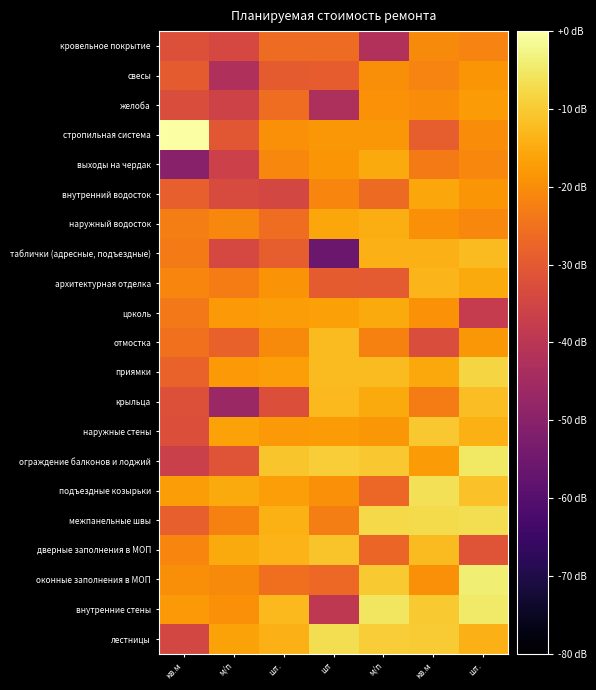

Reading left to right, what are all the values shown in this chart?

кровельное покрытие: кв.м=-32.1	м/п=-34.1	шт.=-26.1	шт=-26.2	м/п=-42.1	кв.м=-20.5	шт.=-21.6
свесы: кв.м=-29.7	м/п=-42.5	шт.=-29.4	шт=-29.4	м/п=-20.0	кв.м=-21.9	шт.=-18.7
желоба: кв.м=-32.9	м/п=-35.7	шт.=-25.8	шт=-42.8	м/п=-19.1	кв.м=-20.2	шт.=-17.6
стропильная система: кв.м=0.0	м/п=-30.4	шт.=-19.4	шт=-18.4	м/п=-18.2	кв.м=-29.0	шт.=-20.3
выходы на чердак: кв.м=-50.2	м/п=-36.3	шт.=-21.2	шт=-18.7	м/п=-15.0	кв.м=-23.2	шт.=-21.0
внутренний водосток: кв.м=-28.5	м/п=-33.4	шт.=-34.5	шт=-21.5	м/п=-26.5	кв.м=-15.8	шт.=-18.5
наружный водосток: кв.м=-22.5	м/п=-21.1	шт.=-25.9	шт=-15.7	м/п=-14.5	кв.м=-19.6	шт.=-21.1
таблички (адресные, подъездные): кв.м=-23.4	м/п=-34.2	шт.=-28.9	шт=-55.8	м/п=-13.8	кв.м=-14.0	шт.=-12.4
архитектурная отделка: кв.м=-21.4	м/п=-23.1	шт.=-19.0	шт=-29.5	м/п=-29.8	кв.м=-13.2	шт.=-15.1
цоколь: кв.м=-23.5	м/п=-17.9	шт.=-17.3	шт=-16.8	м/п=-15.3	кв.м=-19.3	шт.=-38.1
отмостка: кв.м=-25.0	м/п=-28.3	шт.=-20.5	шт=-12.4	м/п=-22.1	кв.м=-33.0	шт.=-18.2
приямки: кв.м=-27.8	м/п=-17.9	шт.=-17.2	шт=-12.5	м/п=-12.5	кв.м=-15.5	шт.=-8.4
крыльца: кв.м=-32.2	м/п=-46.6	шт.=-32.4	шт=-12.6	м/п=-15.0	кв.м=-22.9	шт.=-12.0
наружные стены: кв.м=-32.4	м/п=-16.3	шт.=-18.0	шт=-17.6	м/п=-18.2	кв.м=-10.5	шт.=-14.3
ограждение балконов и лоджий: кв.м=-36.7	м/п=-31.2	шт.=-10.8	шт=-9.5	м/п=-10.4	кв.м=-17.5	шт.=-5.2
подъездные козырьки: кв.м=-17.2	м/п=-15.0	шт.=-16.9	шт=-19.5	м/п=-27.1	кв.м=-6.4	шт.=-11.3
межпанельные швы: кв.м=-28.5	м/п=-22.0	шт.=-14.2	шт=-22.8	м/п=-7.6	кв.м=-7.5	шт.=-6.8
дверные заполнения в МОП: кв.м=-21.5	м/п=-15.3	шт.=-13.7	шт=-11.1	м/п=-27.3	кв.м=-12.2	шт.=-31.1
оконные заполнения в МОП: кв.м=-19.9	м/п=-20.5	шт.=-25.4	шт=-26.6	м/п=-10.1	кв.м=-19.6	шт.=-3.8
внутренние стены: кв.м=-18.1	м/п=-19.6	шт.=-12.8	шт=-39.3	м/п=-5.4	кв.м=-10.1	шт.=-4.8
лестницы: кв.м=-34.6	м/п=-16.3	шт.=-14.0	шт=-6.7	м/п=-9.5	кв.м=-9.9	шт.=-13.8